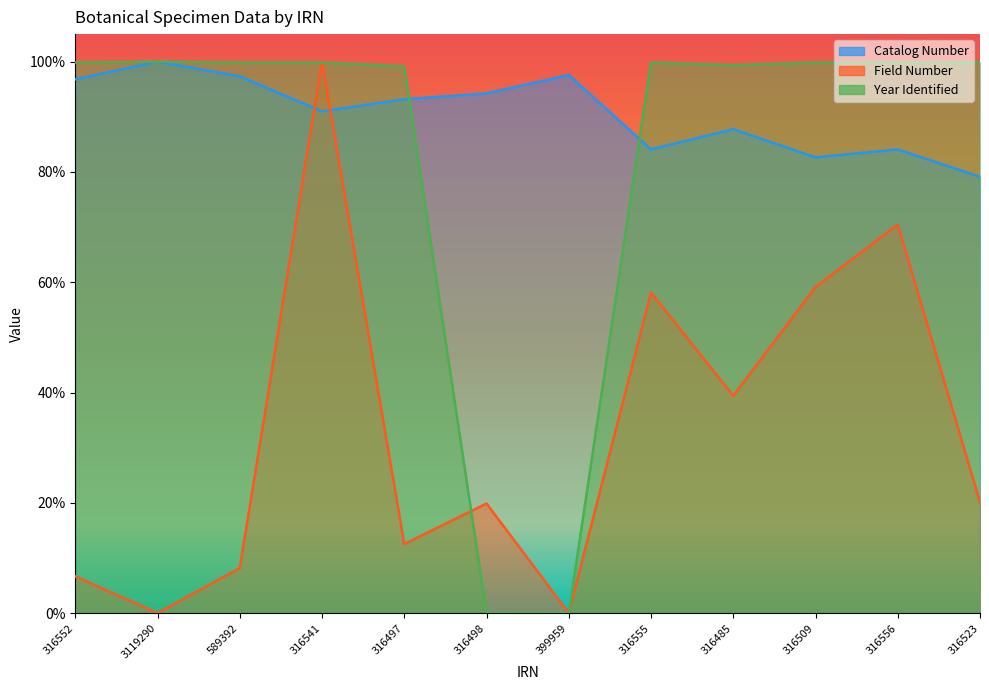

How many lines are shown in the chart?

3